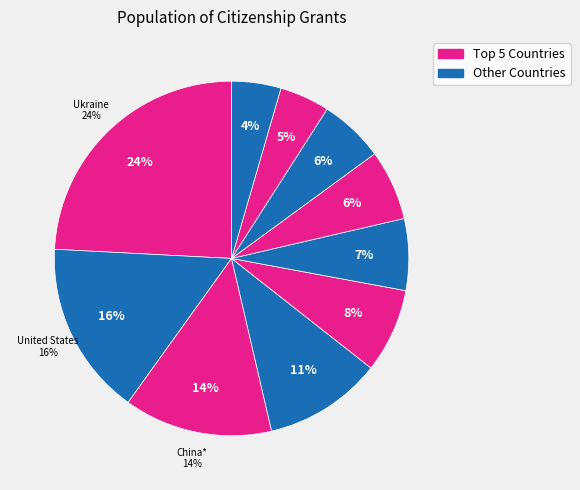

To the nearest percent, what portion does India represent?

11%